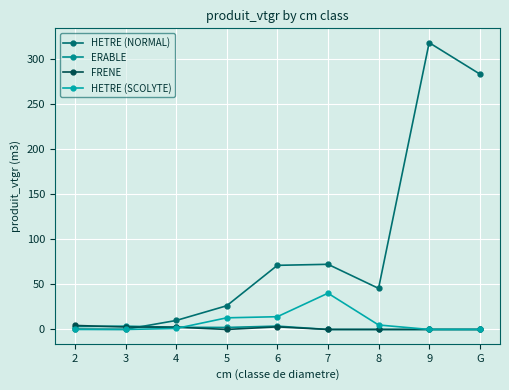

At how many categories does at least one series exceed 271?

2